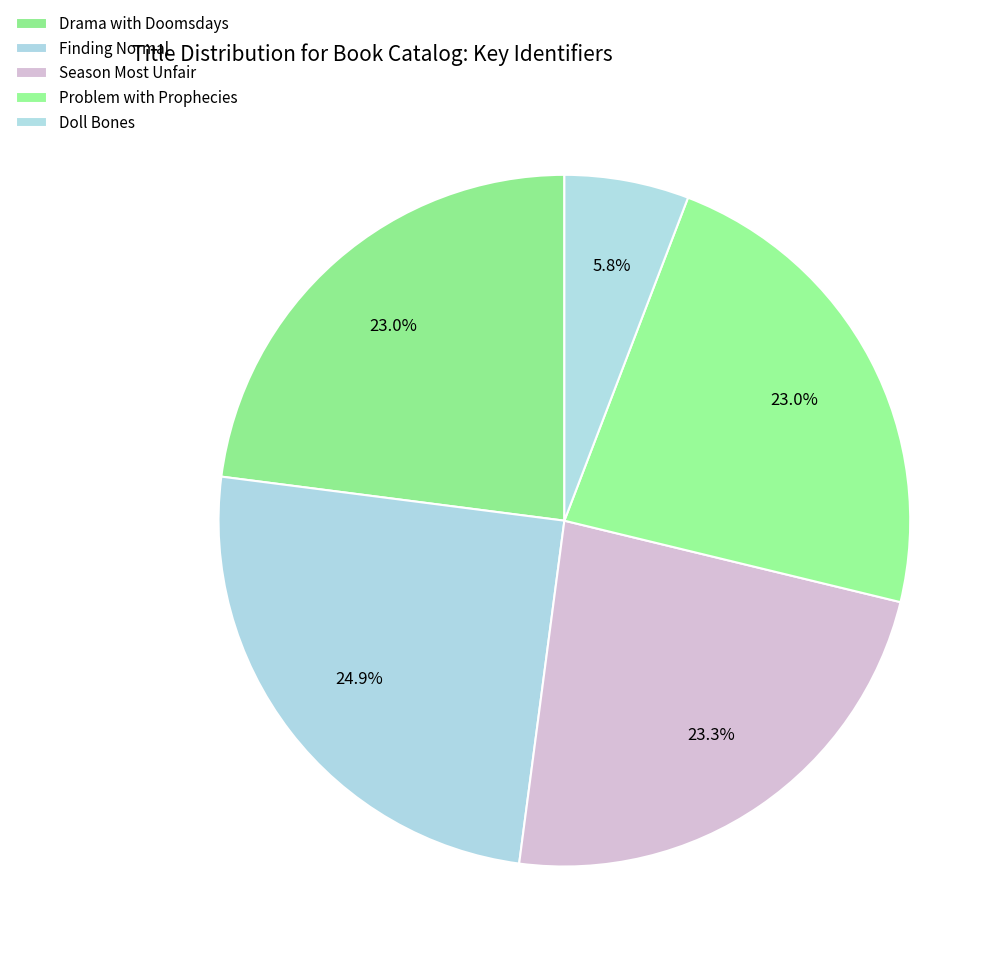

Count the number of slices in the pie.

5